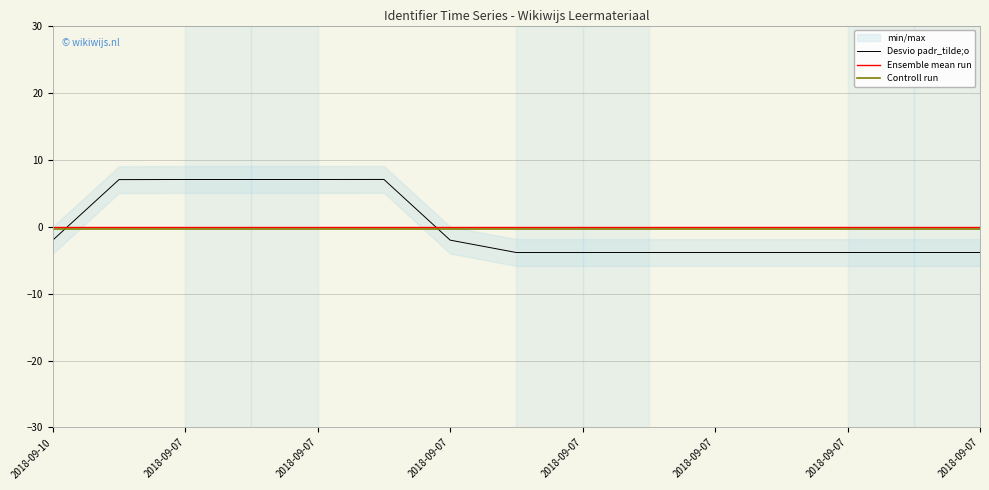

Which series has the largest range (max minus min)?

Desvio padr_tilde;o